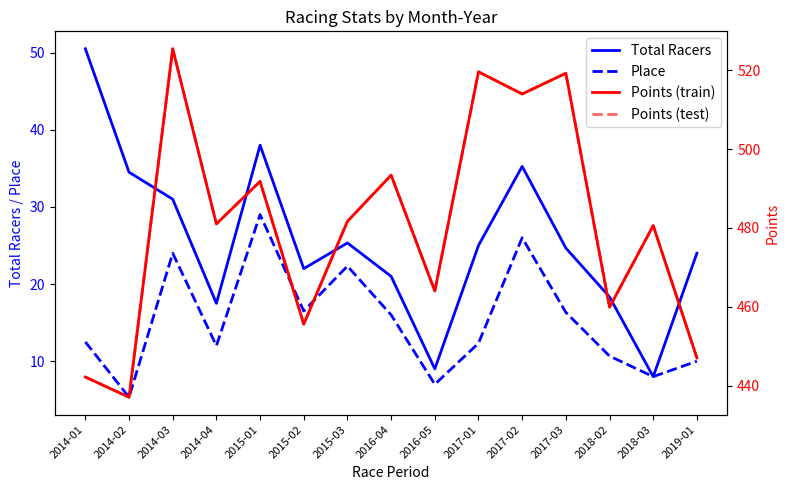

What is the label of the 3rd point from the left?

2014-03